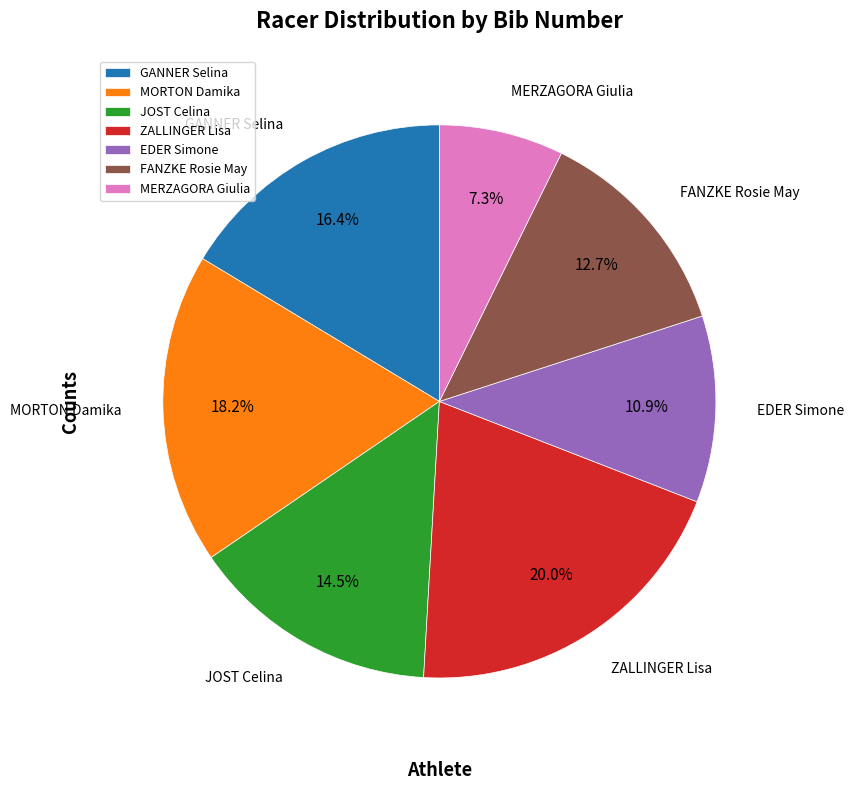

To the nearest percent, what portion does GANNER Selina represent?

16%